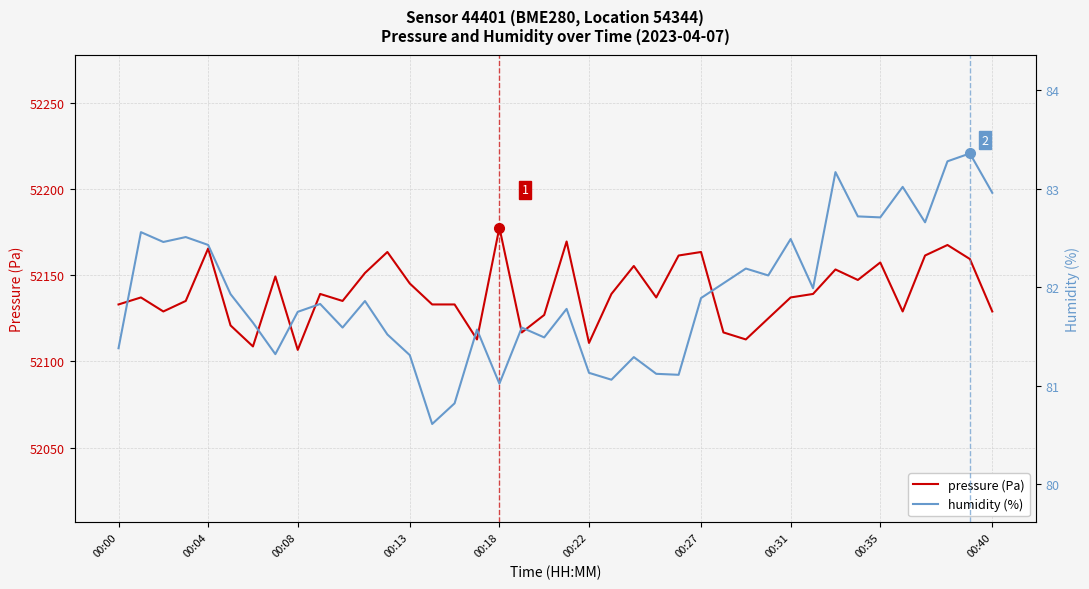

The value of pressure (Pa) at 00:18 is 52177.6. True or false?

True